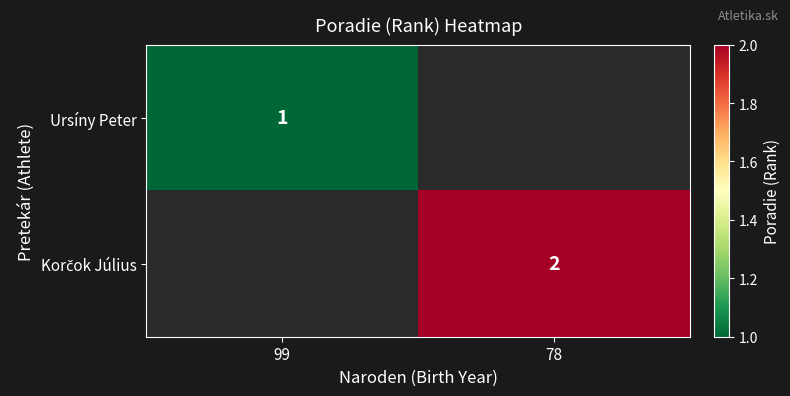

What is the smallest value displayed?

1.0